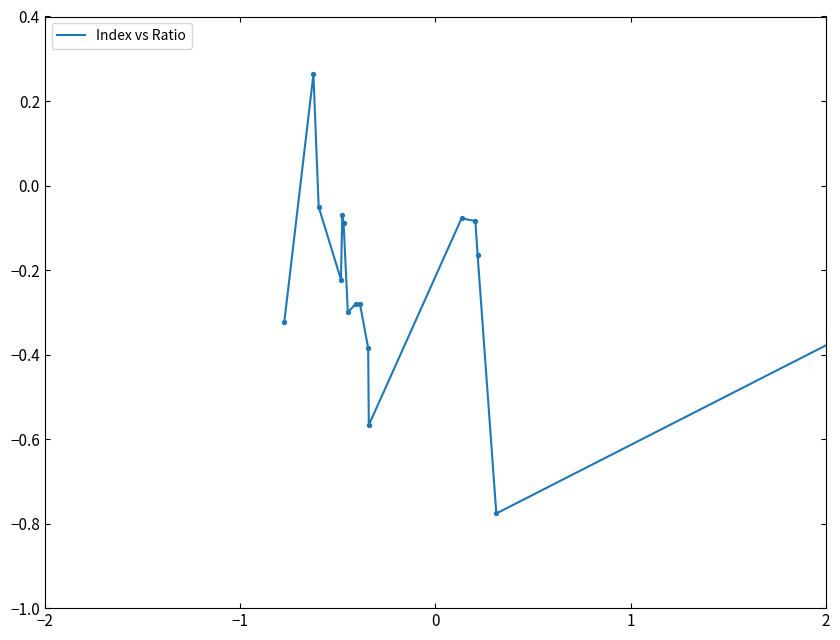

What is the difference between the maximum and minimum values?

1.0